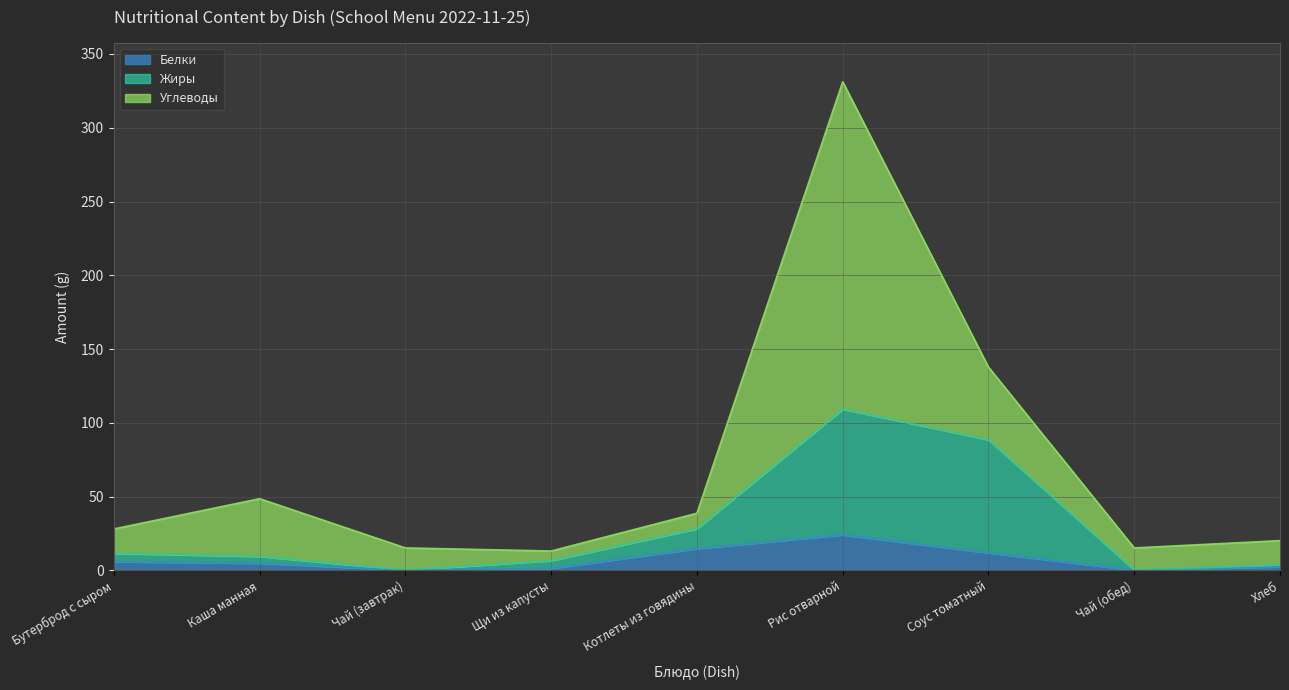

The Жиры series shows 11.5 at Котлеты из говядины. True or false?

False